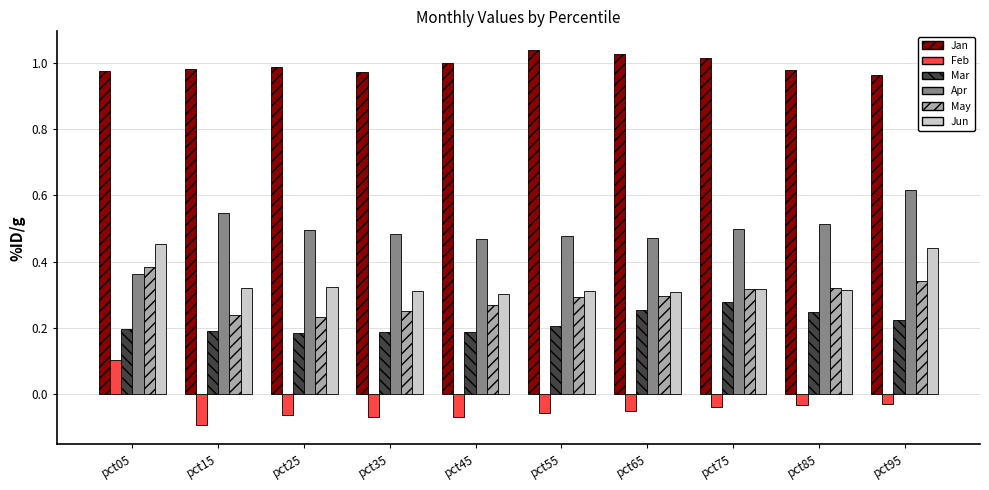

At which label does Apr reach its minimum?

pct05